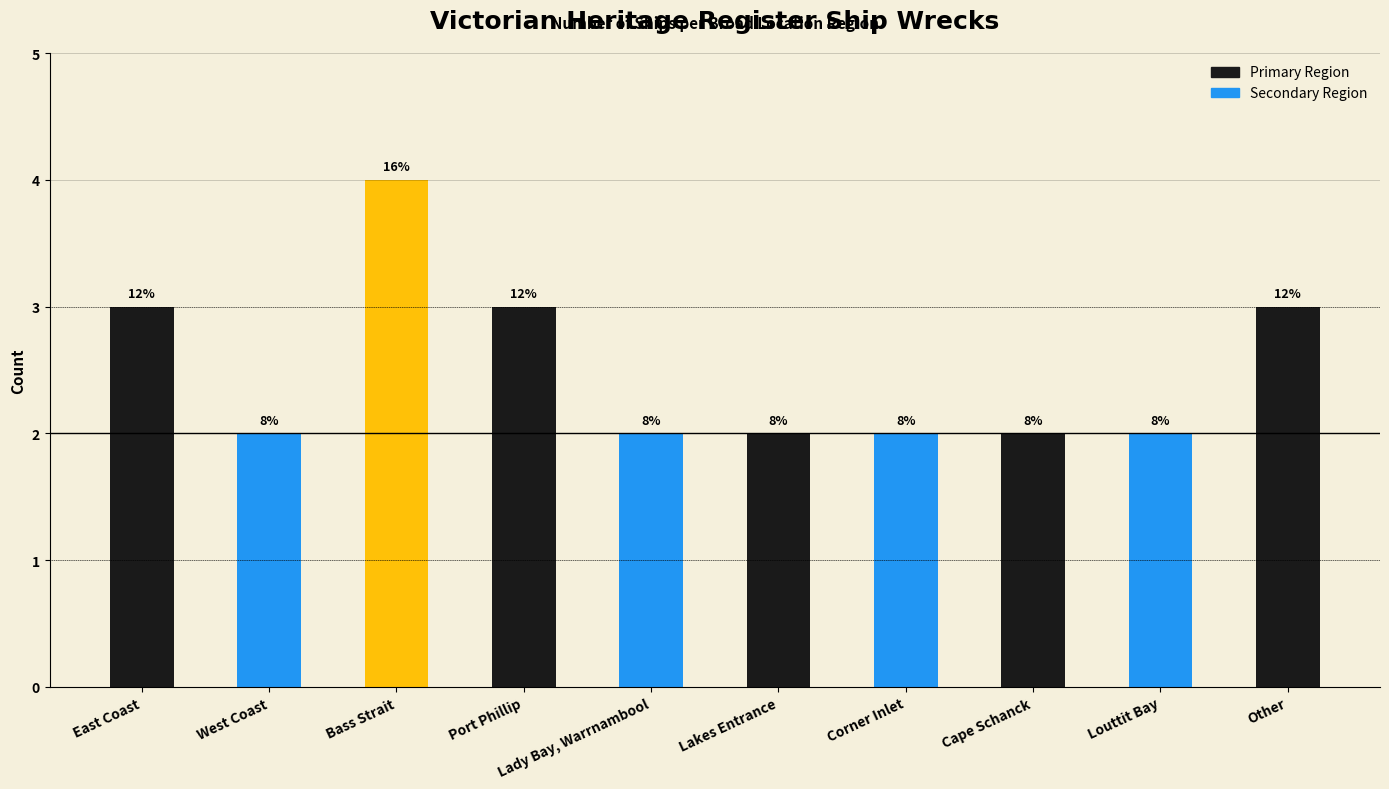

How many bars are there in total?

10